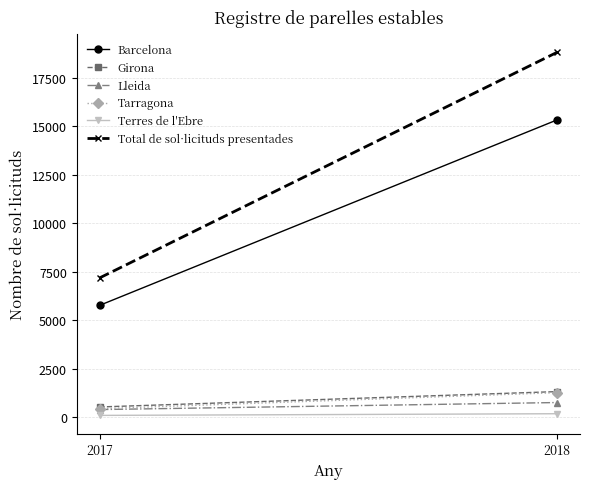

At which label is Total de sol·licituds presentades closest to 12989?

2017